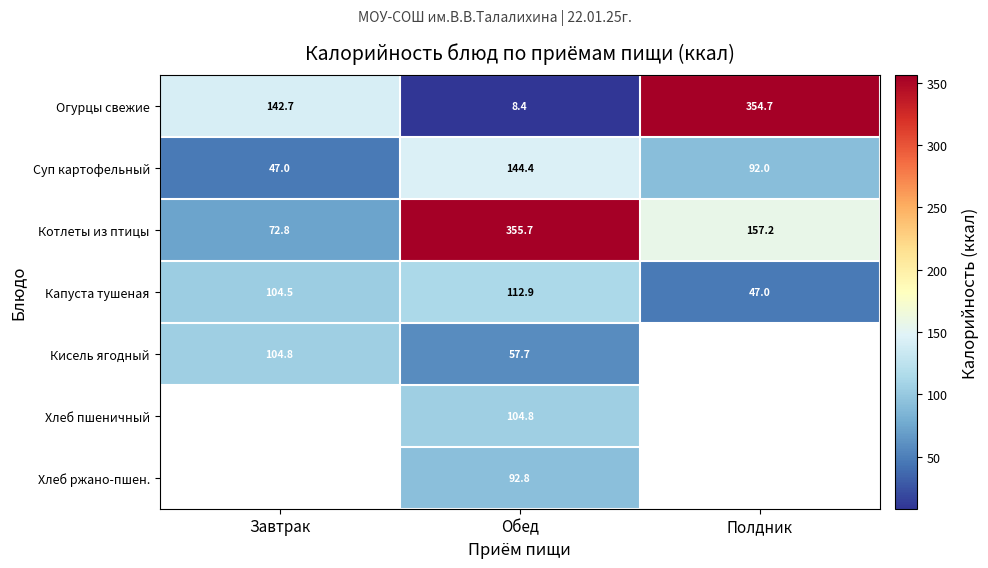

Where is Огурцы свежие nearest to the value 181?

Завтрак